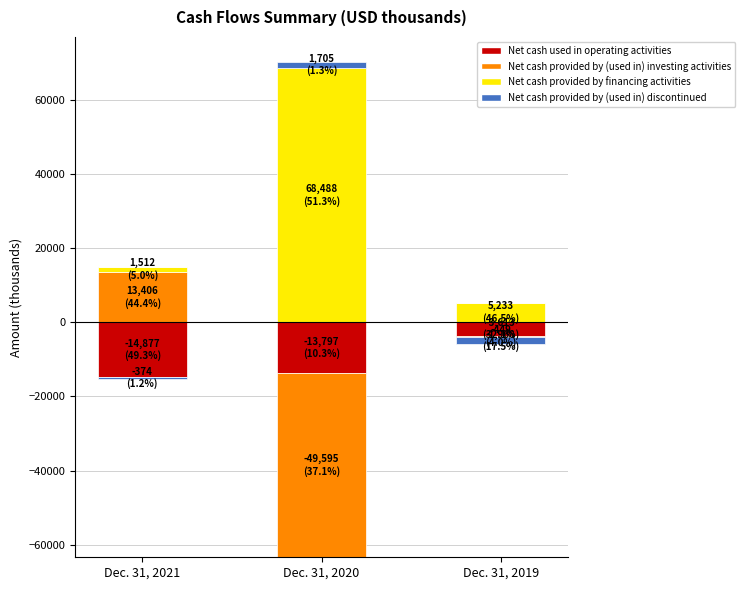

What is the difference between the Net cash provided by (used in) investing activities values at Dec. 31, 2019 and Dec. 31, 2021?

13406